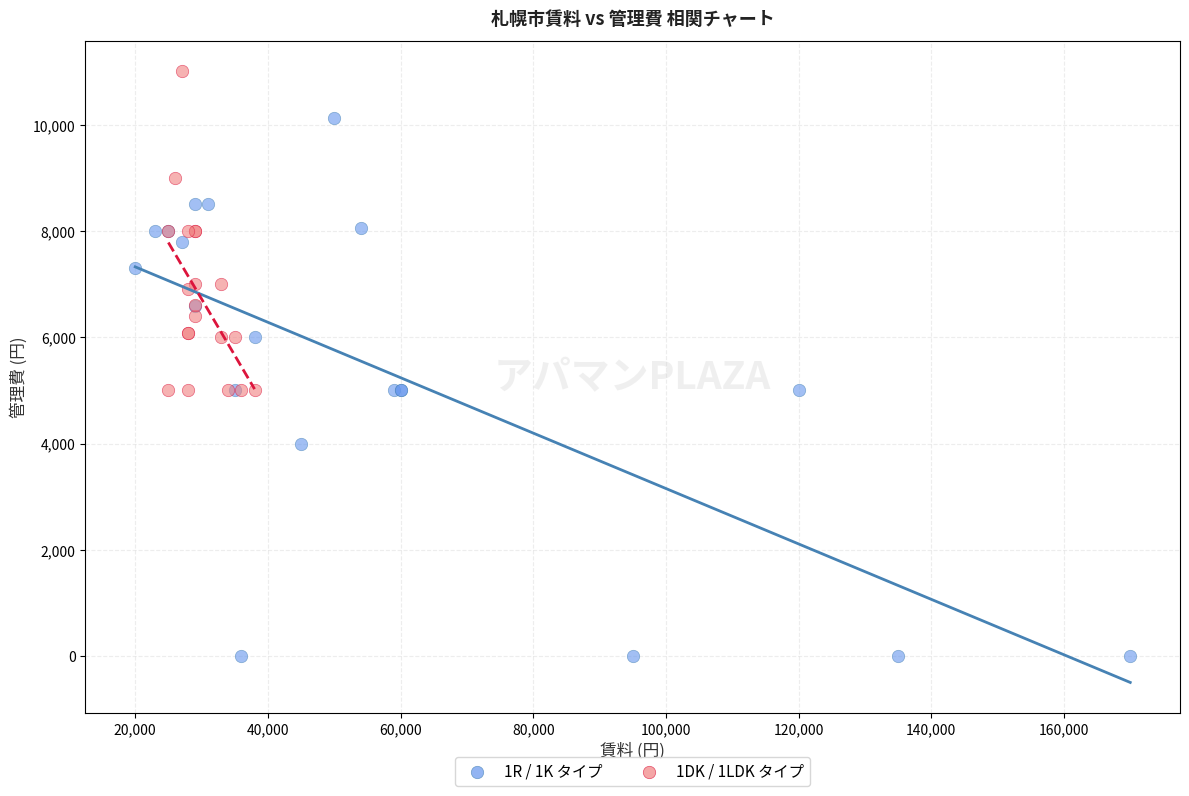

Which series contains the highest Y value?

1DK / 1LDK タイプ